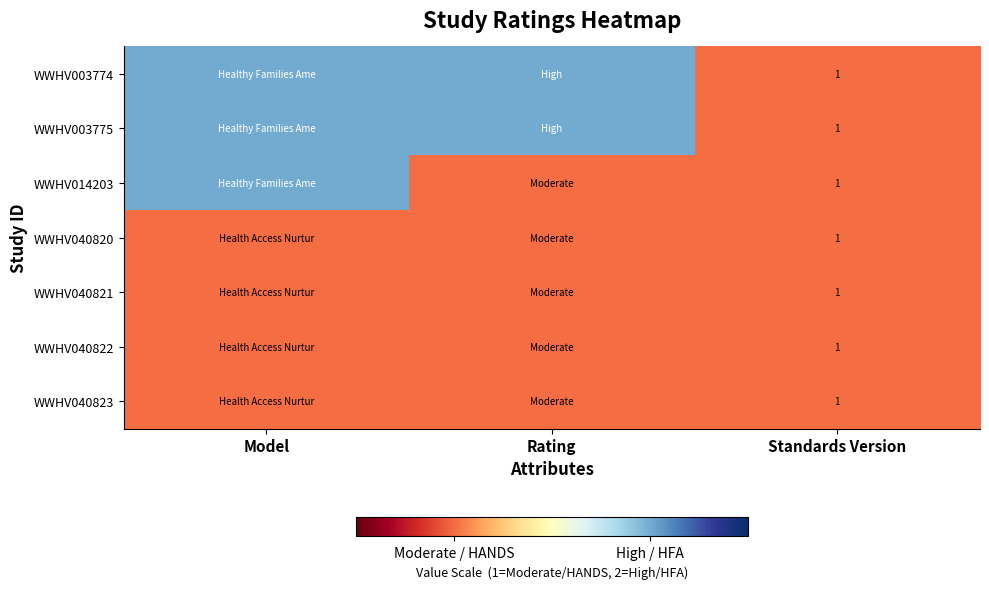

Count the number of categories in the chart.

3